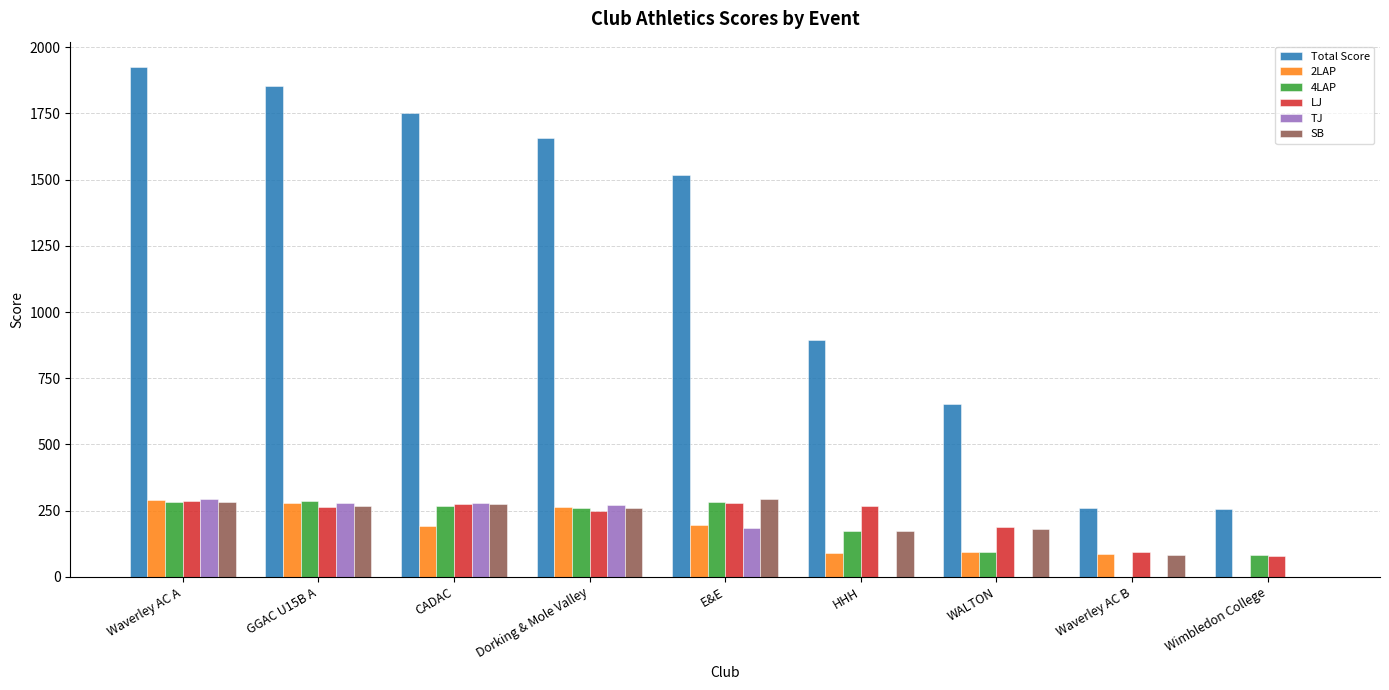

Between GGAC U15B A and CADAC, which series saw the biggest shift?

Total Score